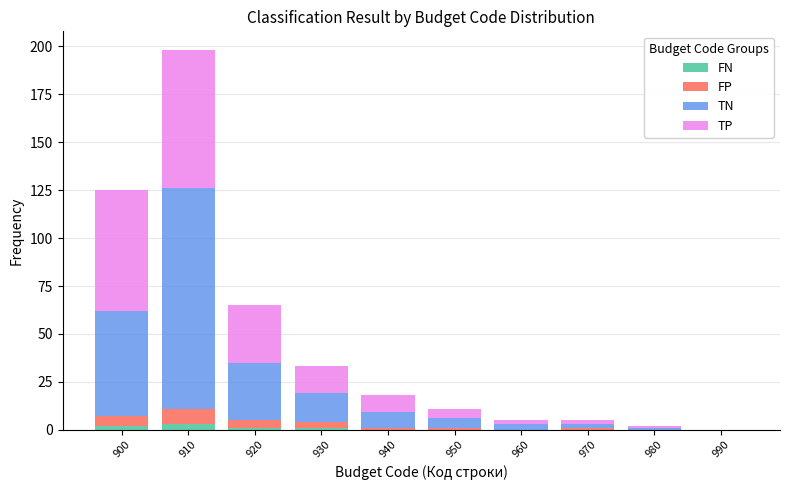

What is the sum of all FN values?

7